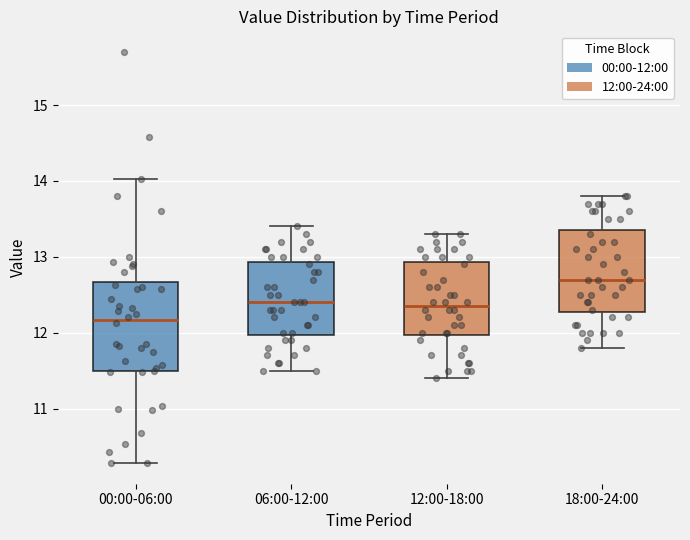

Reading left to right, transcribe this box plot: for each box, give where its median line is, the range the box spans, and where its two whiskers end, as read against the y-axis. The values are not printed on the chart, so give them approximately, as read against the axis.

00:00-06:00: median 12.2, box 11.5 to 12.7, whiskers 10.3 to 14.0
06:00-12:00: median 12.4, box 12.0 to 12.9, whiskers 11.5 to 13.4
12:00-18:00: median 12.4, box 12.0 to 12.9, whiskers 11.4 to 13.3
18:00-24:00: median 12.7, box 12.3 to 13.4, whiskers 11.8 to 13.8